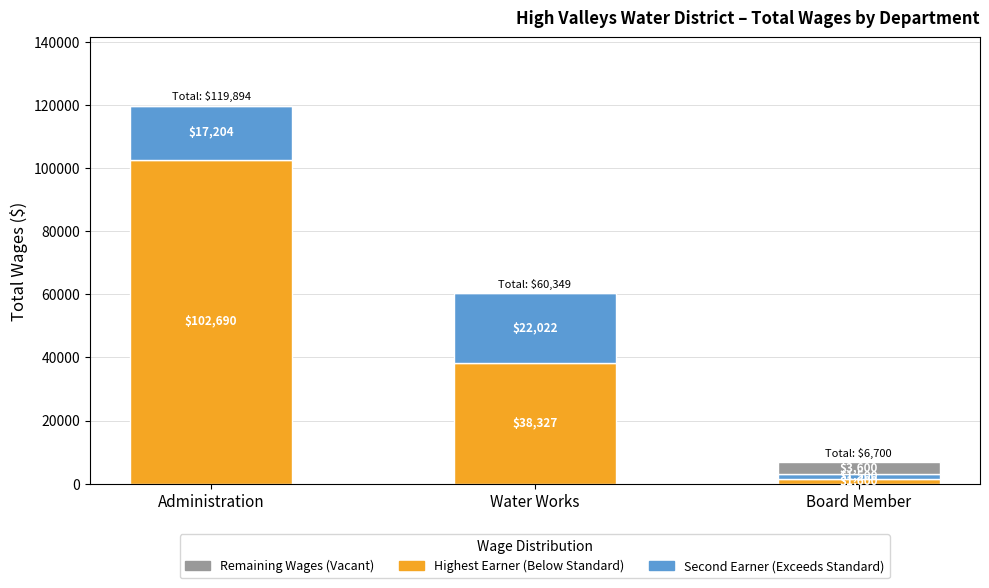

What is the total value across all series at Administration?

119894